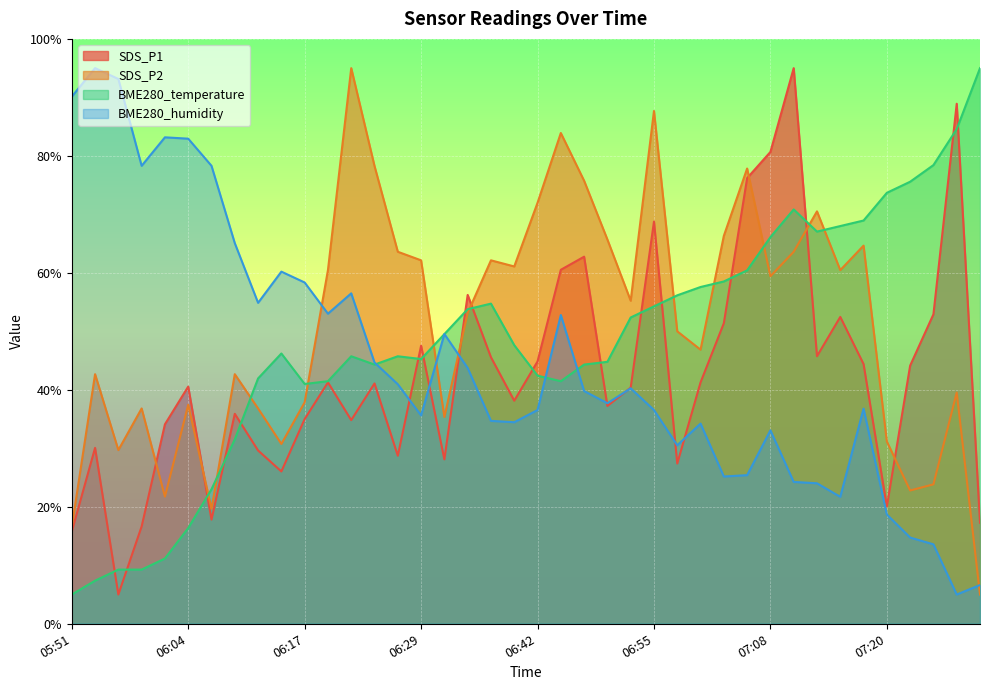

What is the difference between the second highest and second lowest values in the SDS_P1 series?

73.2